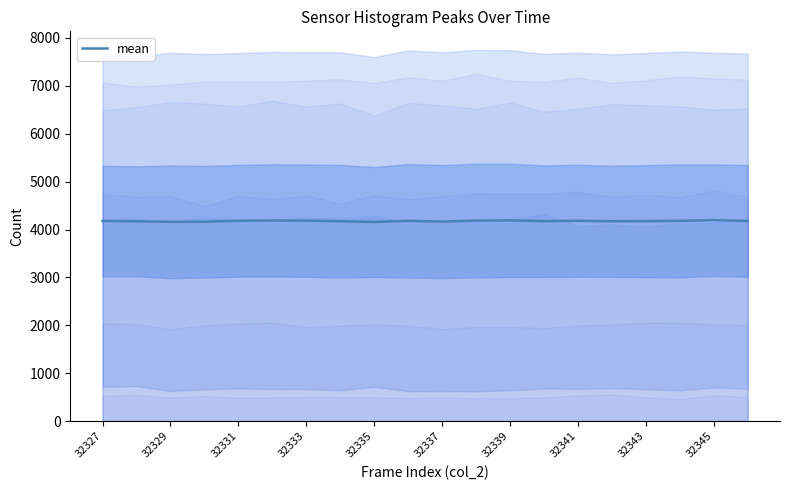

The mean series shows 4175.5 at 32343. True or false?

True